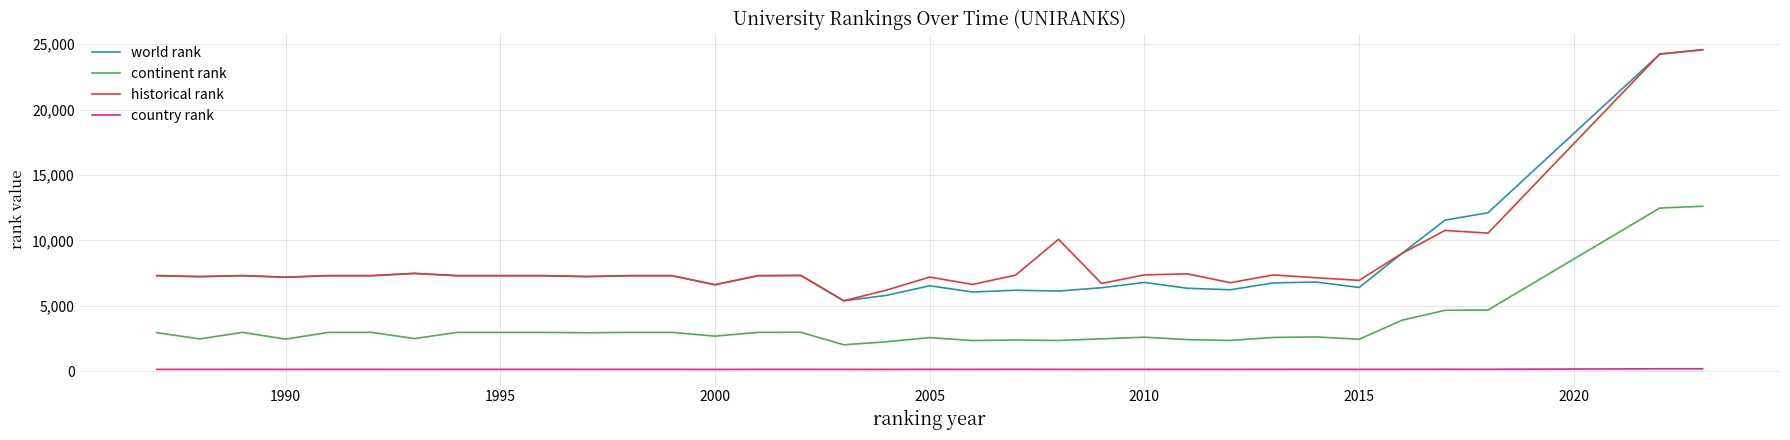

What is the maximum value shown in the chart?

24575.0